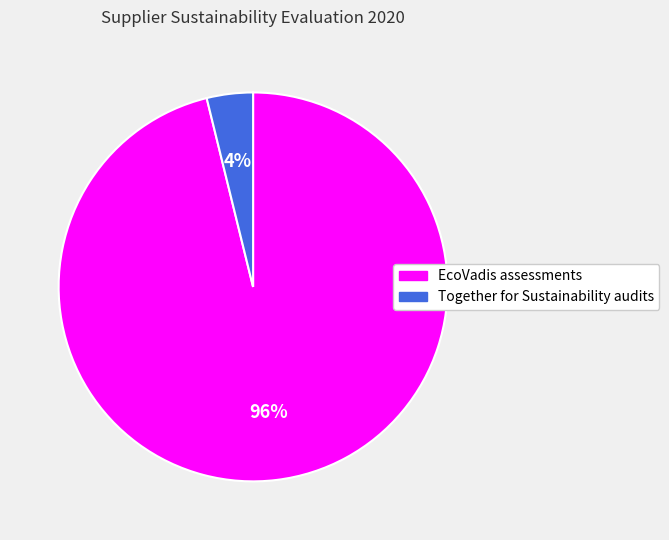

Combined, do Together for Sustainability audits and EcoVadis assessments account for over 50%?

Yes